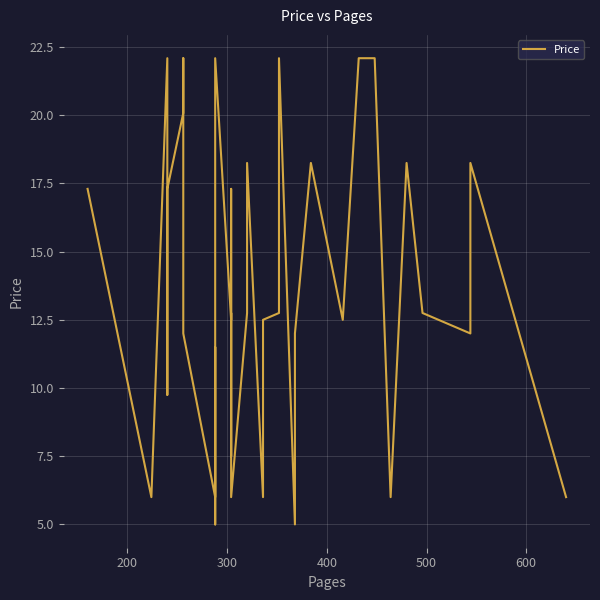

What is the minimum value shown in the chart?

5.0